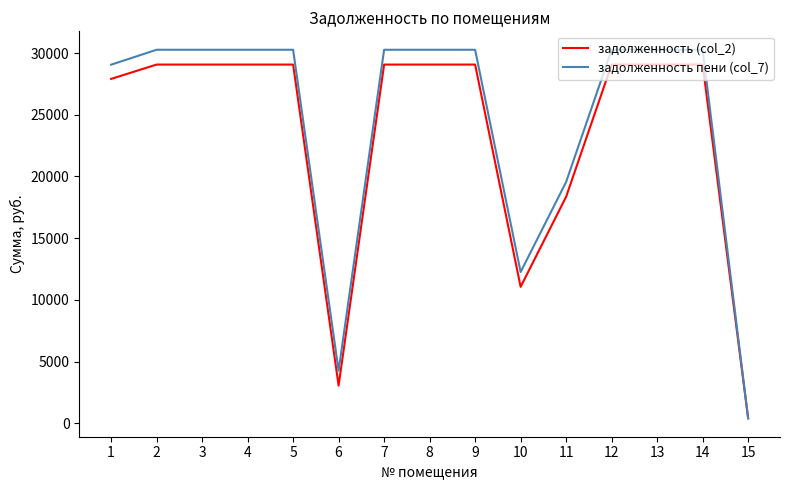

What is the total value across all series at 6?

7300.0